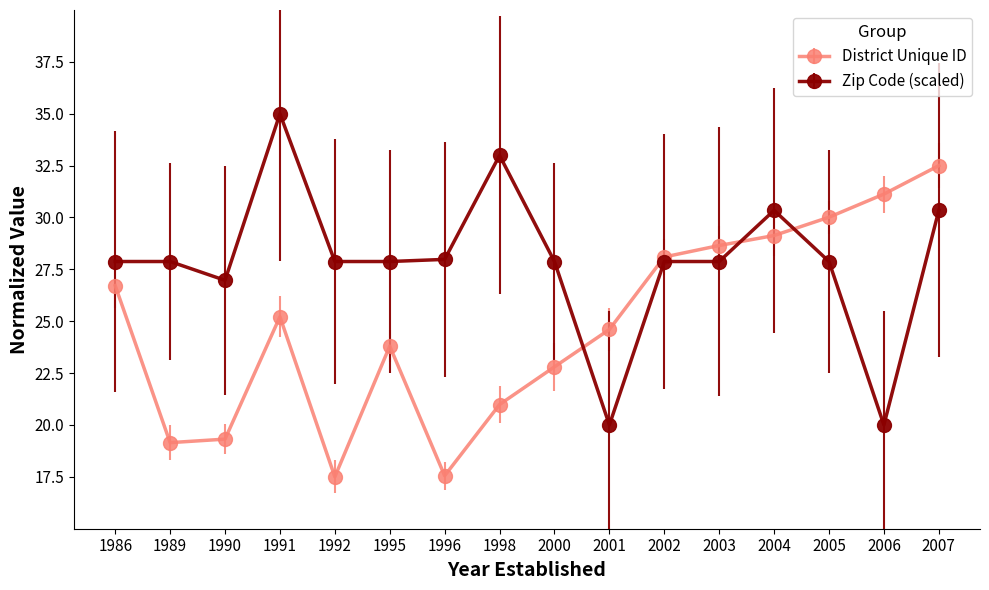

Rank the series at 2007 from highest to lowest value.

District Unique ID, Zip Code (scaled)